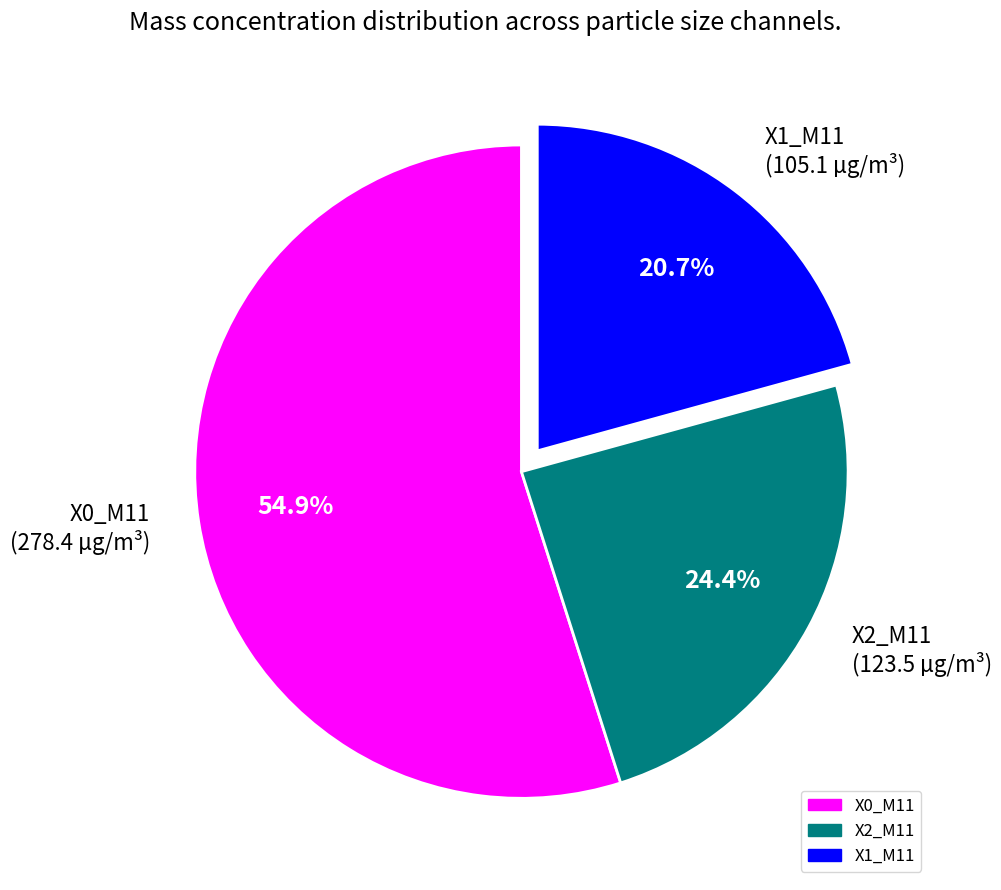

How much of the chart is everything except X0_M11 (278.4 µg/m³)?

45.1%